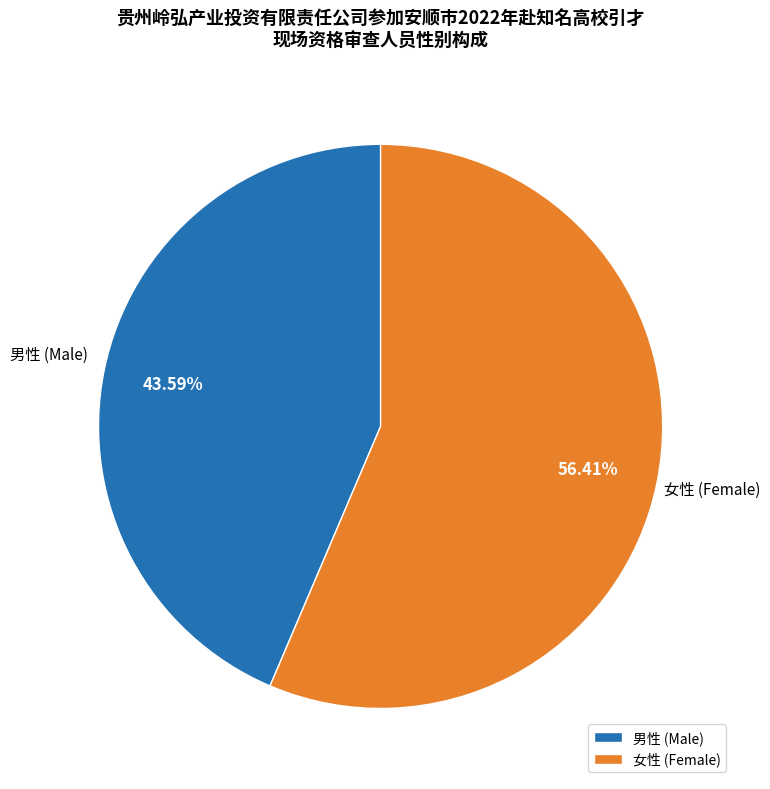

Approximately how many times larger is the value at 男性 (Male) compared to 女性 (Female)?

0.8